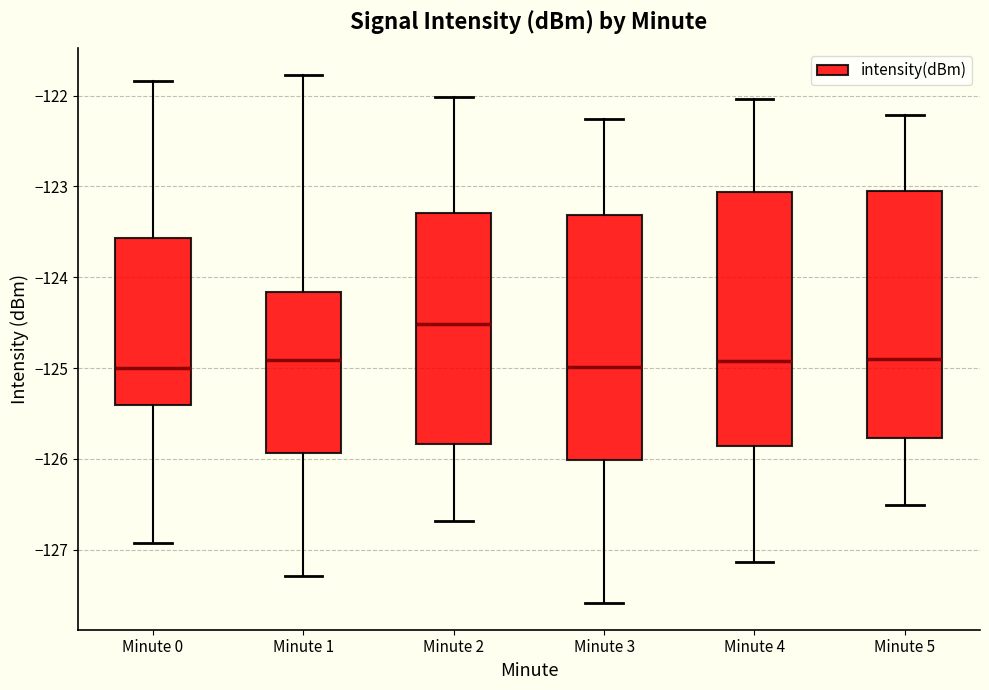

Reading left to right, transcribe this box plot: for each box, give where its median line is, the range the box spans, and where its two whiskers end, as read against the y-axis. The values are not printed on the chart, so give them approximately, as read against the axis.

Minute 0: median -125.0, box -125.4 to -123.6, whiskers -126.9 to -121.8
Minute 1: median -124.9, box -125.9 to -124.2, whiskers -127.3 to -121.8
Minute 2: median -124.5, box -125.8 to -123.3, whiskers -126.7 to -122.0
Minute 3: median -125.0, box -126.0 to -123.3, whiskers -127.6 to -122.3
Minute 4: median -124.9, box -125.9 to -123.1, whiskers -127.1 to -122.0
Minute 5: median -124.9, box -125.8 to -123.0, whiskers -126.5 to -122.2